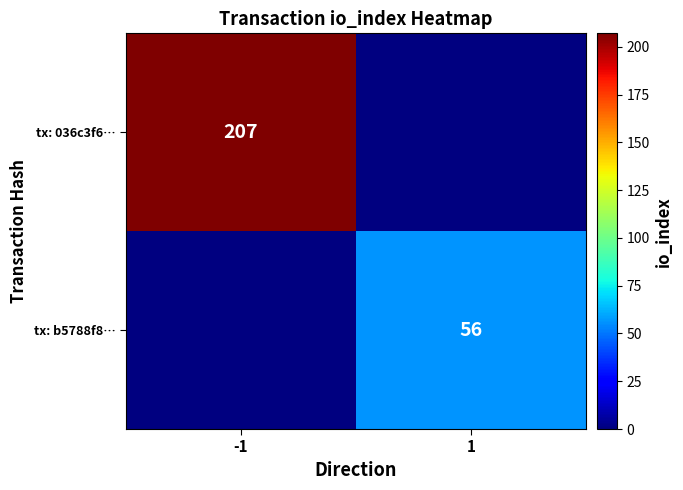

How many data points does each series have?

2